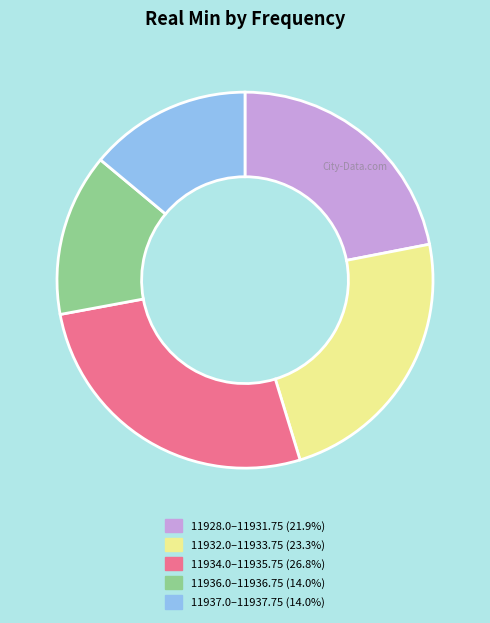

Is there any slice that represents more than half of the pie?

No